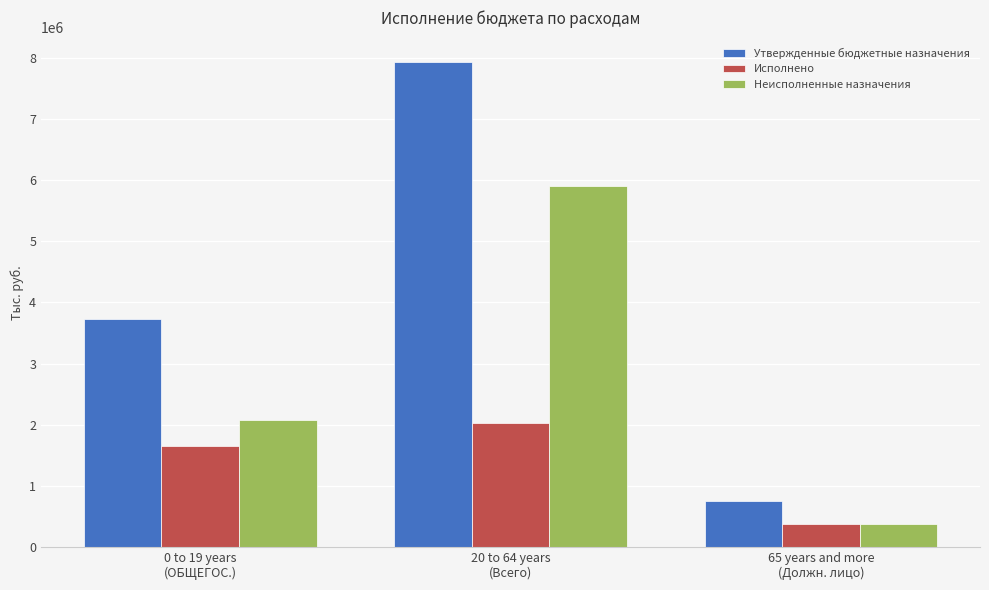

What is the label of the 3rd bar from the right?

0 to 19 years
(ОБЩЕГОС.)